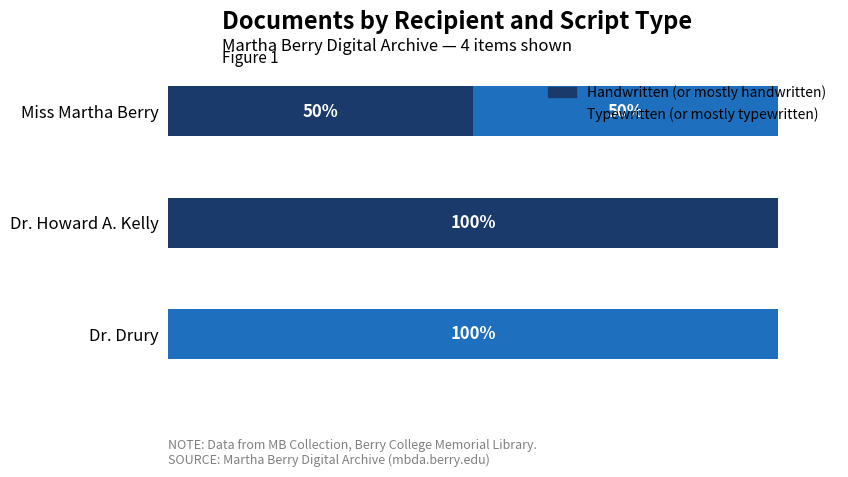

Where is Handwritten (or mostly handwritten) nearest to the value 50?

Miss Martha Berry